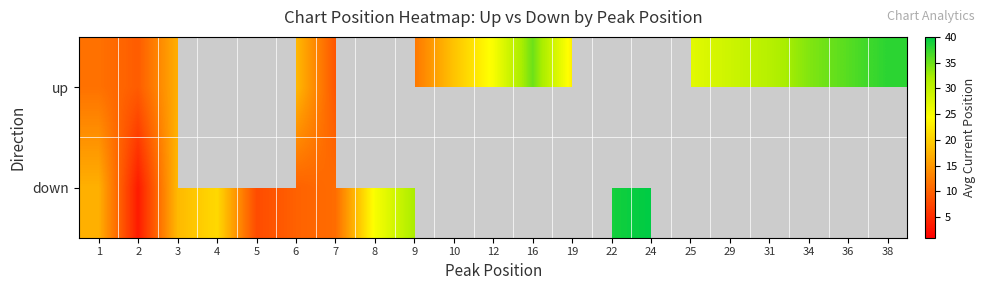

List the series in order of their peak value, highest first.

down, up